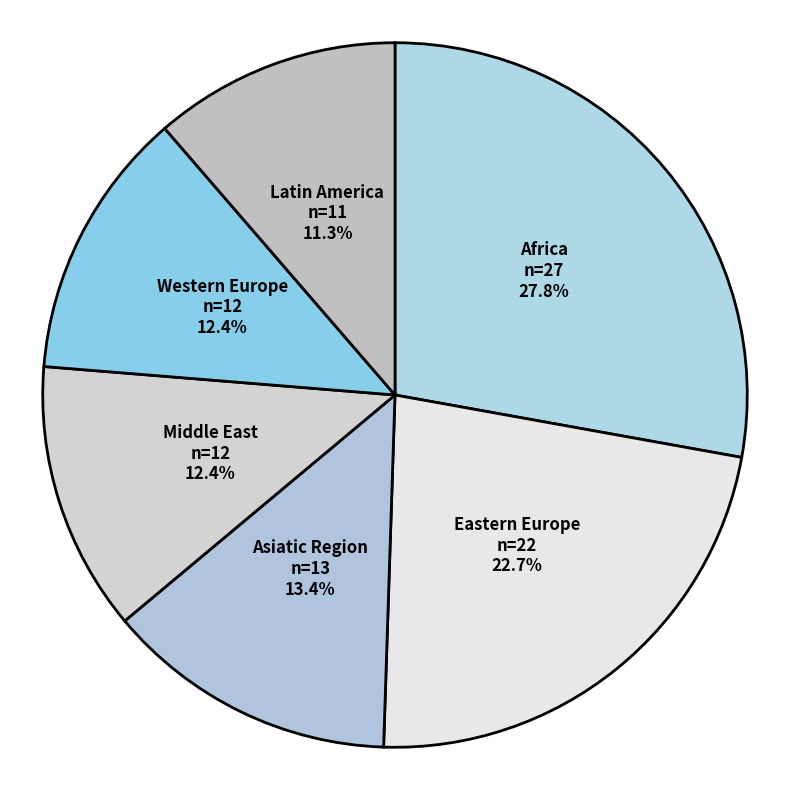

Which has a higher value, Latin America or Asiatic Region?

Asiatic Region